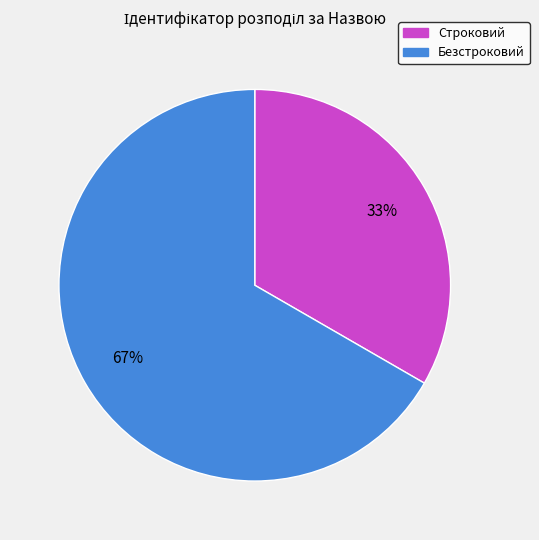

What is the largest slice in the pie chart?

Безстроковий